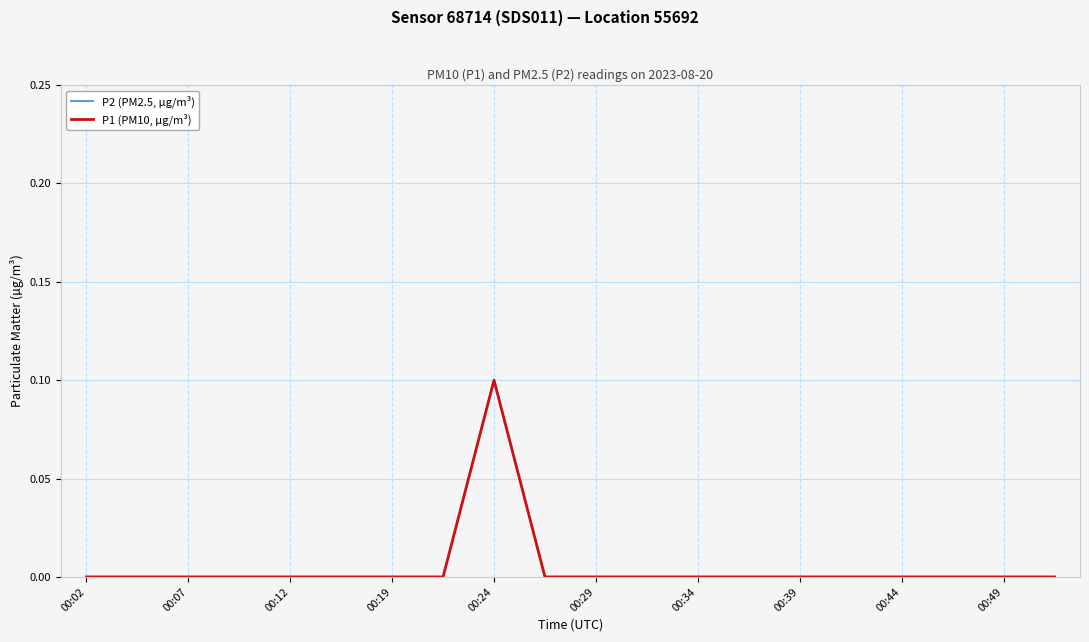

True or false: P2 (PM2.5, µg/m³) and P1 (PM10, µg/m³) intersect in this chart.

False